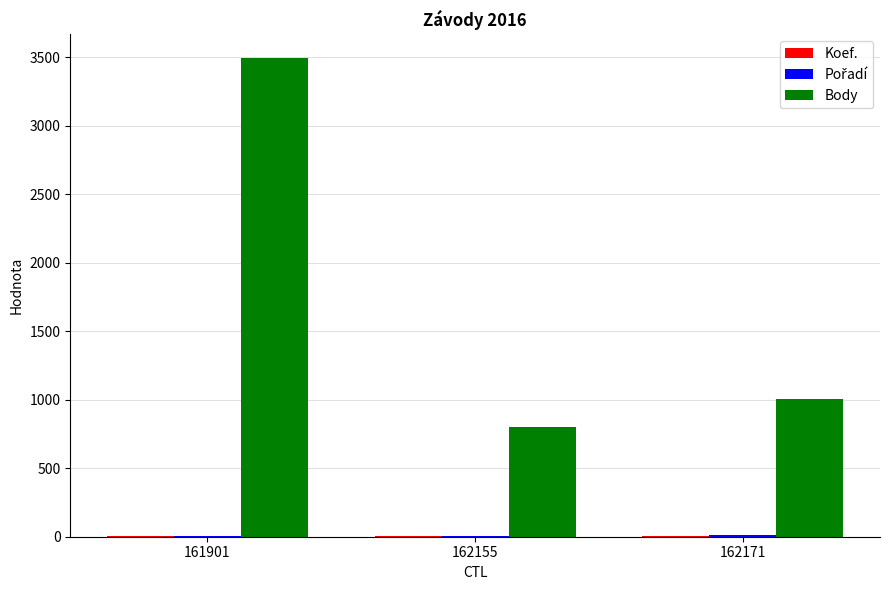

Where is Body nearest to the value 2148?

162171